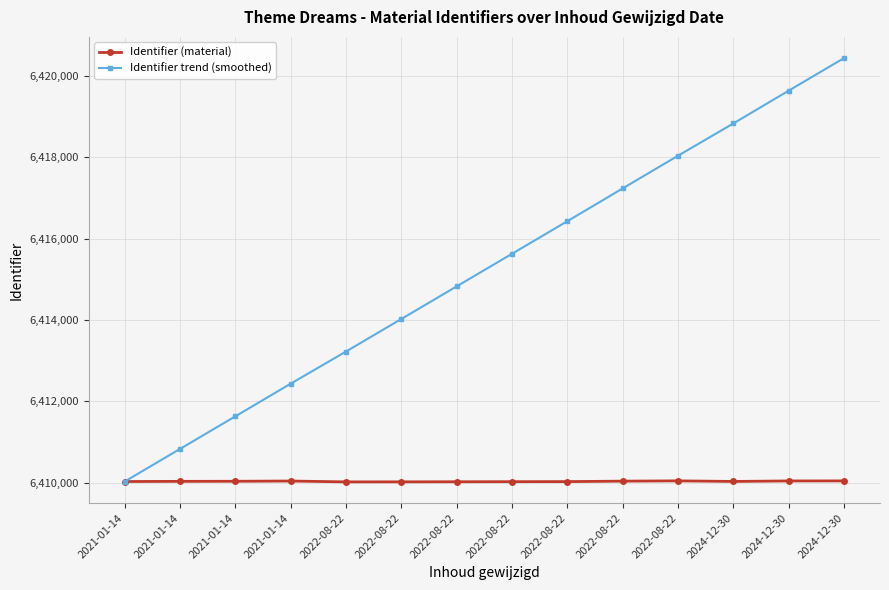

True or false: Identifier (material) and Identifier trend (smoothed) cross at least once.

False